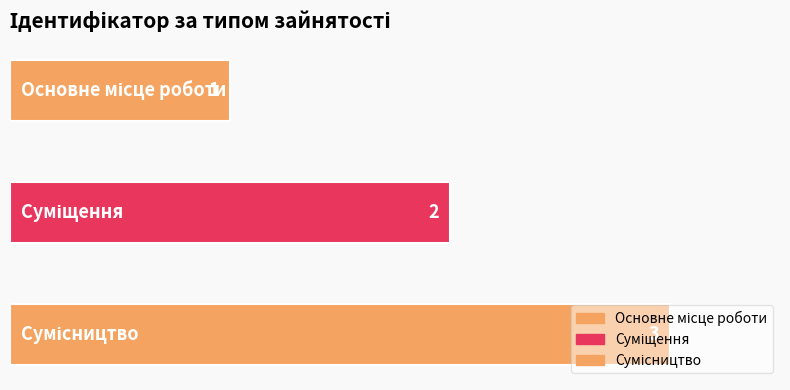

What is the smallest value displayed?

1